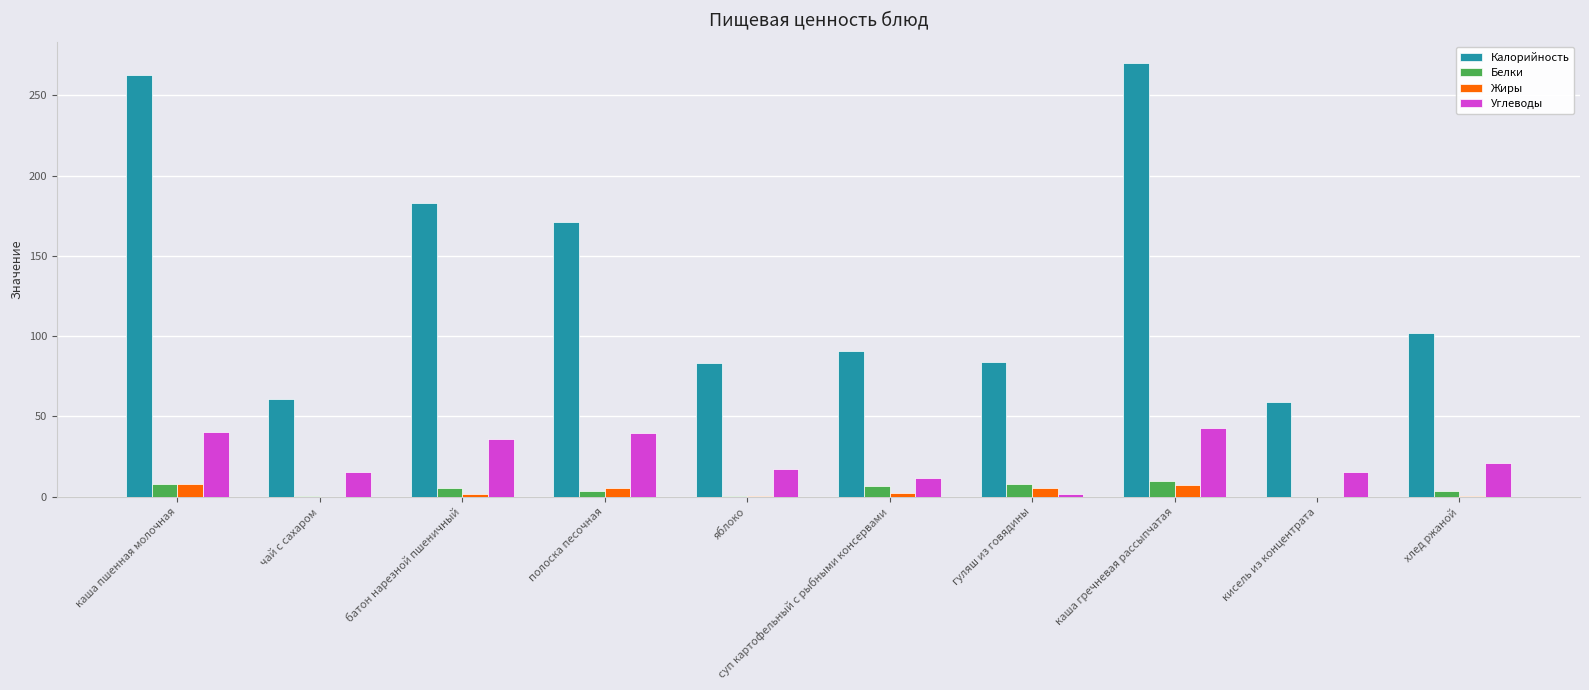

Read the Углеводы value at яблоко.

17.2